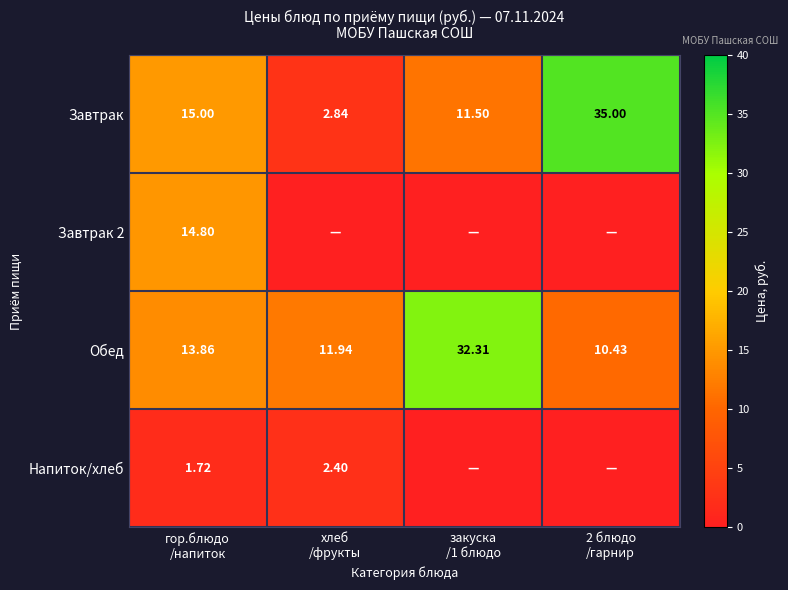

Which category has the lowest value in the Обед series?

2 блюдо /гарнир